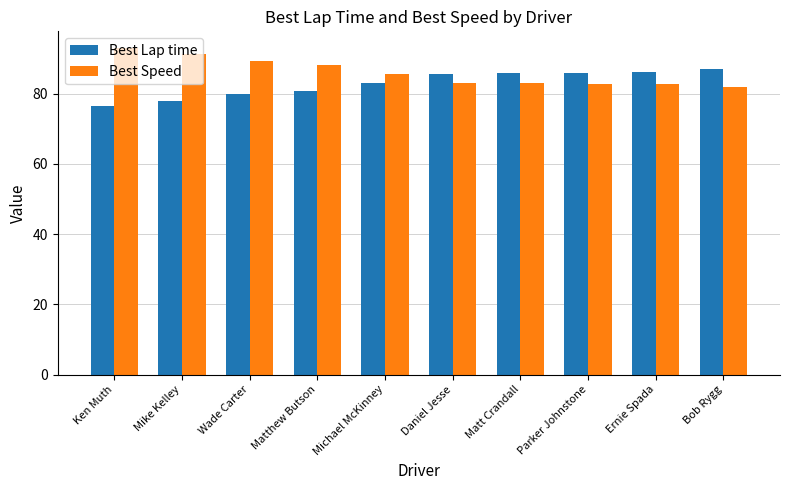

What is the difference between the highest and lowest values at Michael McKinney?

2.6